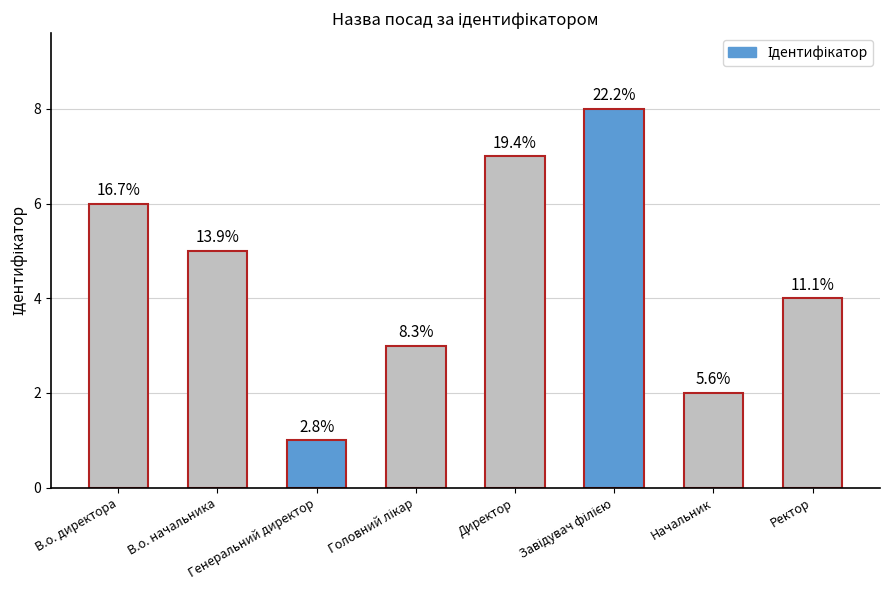

Does the chart contain any negative values?

No